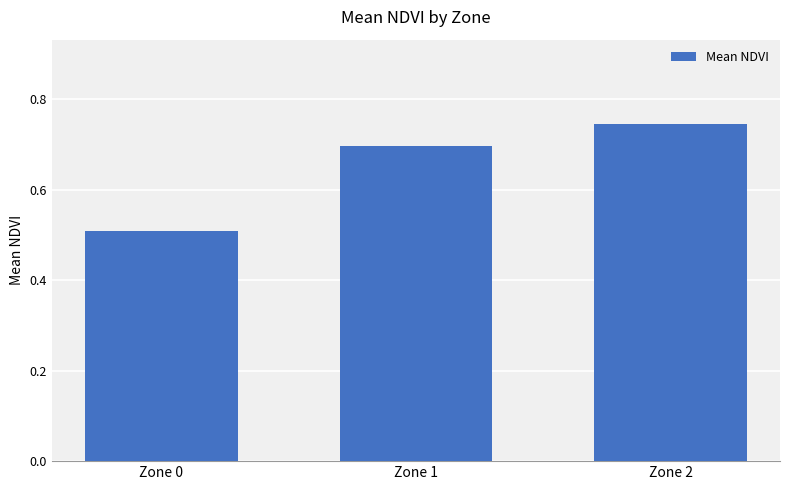

What is the sum of the values at Zone 1 and Zone 0?

1.2